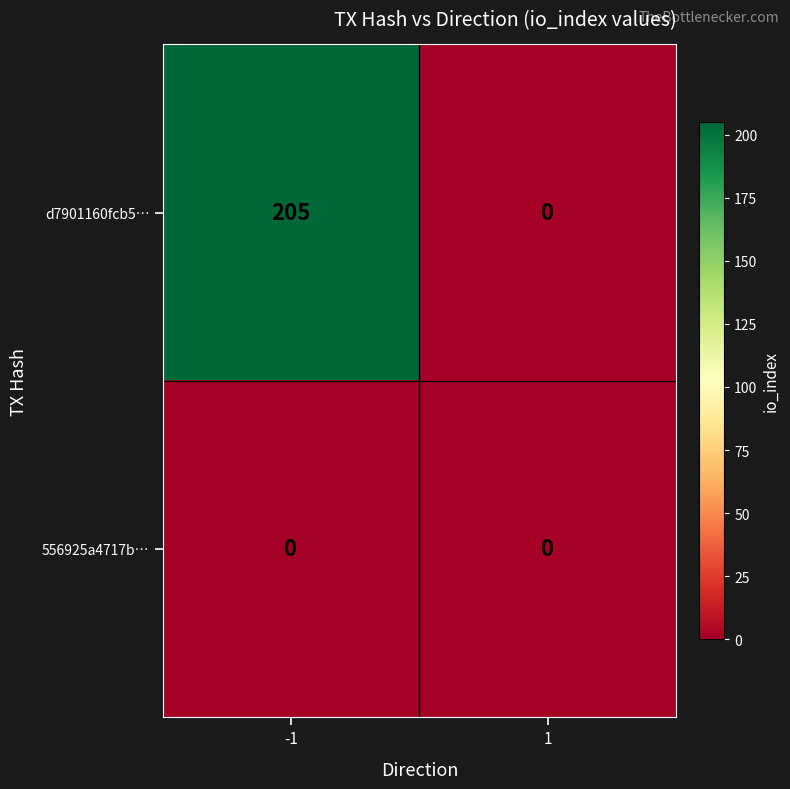

What is the spread (max minus min) of values at -1?

205